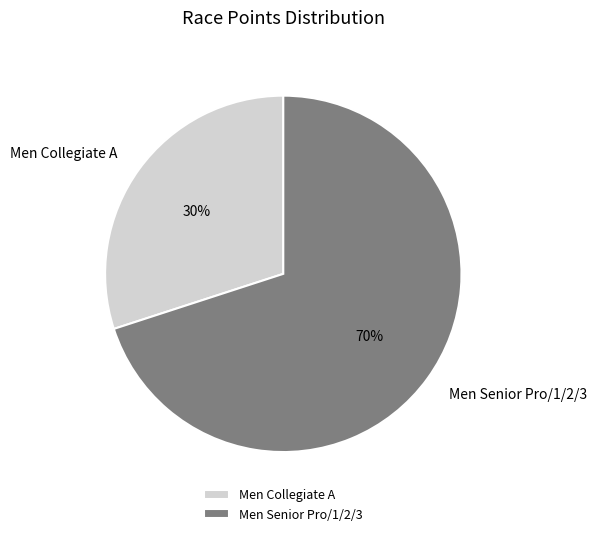

Is it true that Men Collegiate A is 30% of the pie?

True